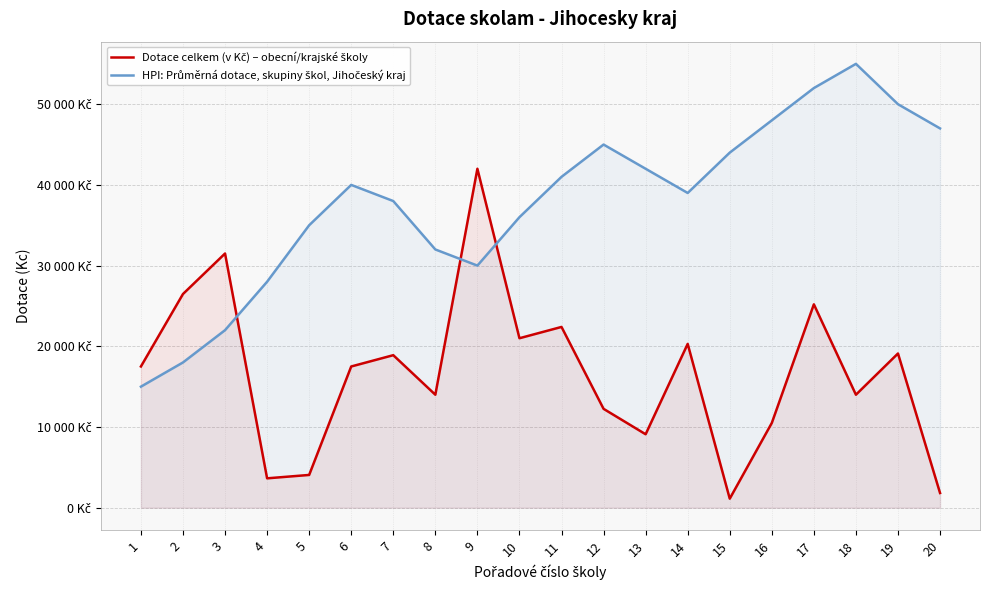

What is the spread (max minus min) of values at 7?

19100